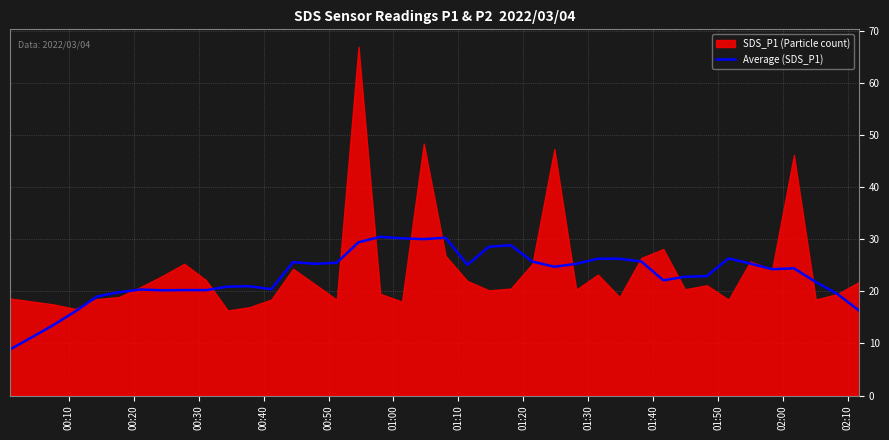

What is the minimum value for Average (SDS_P1)?

8.9